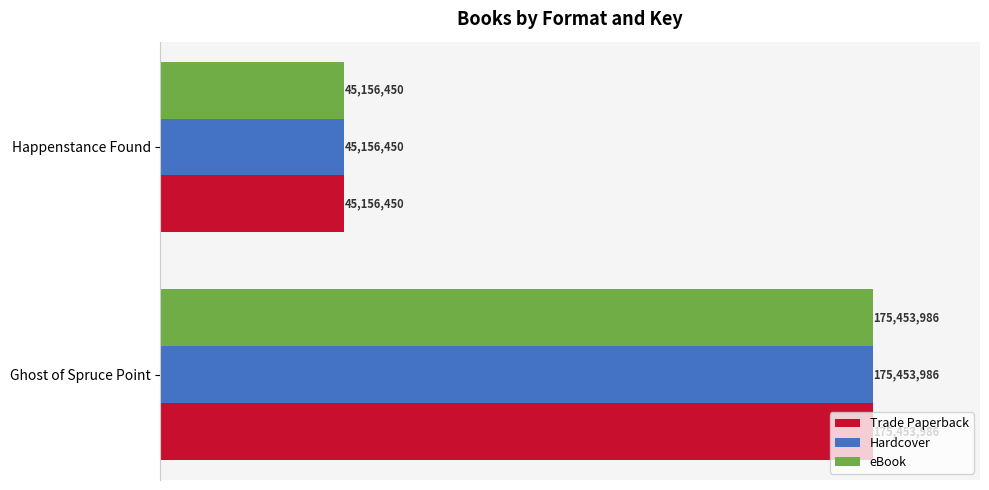

What are all the series names shown in the legend?

Trade Paperback, Hardcover, eBook